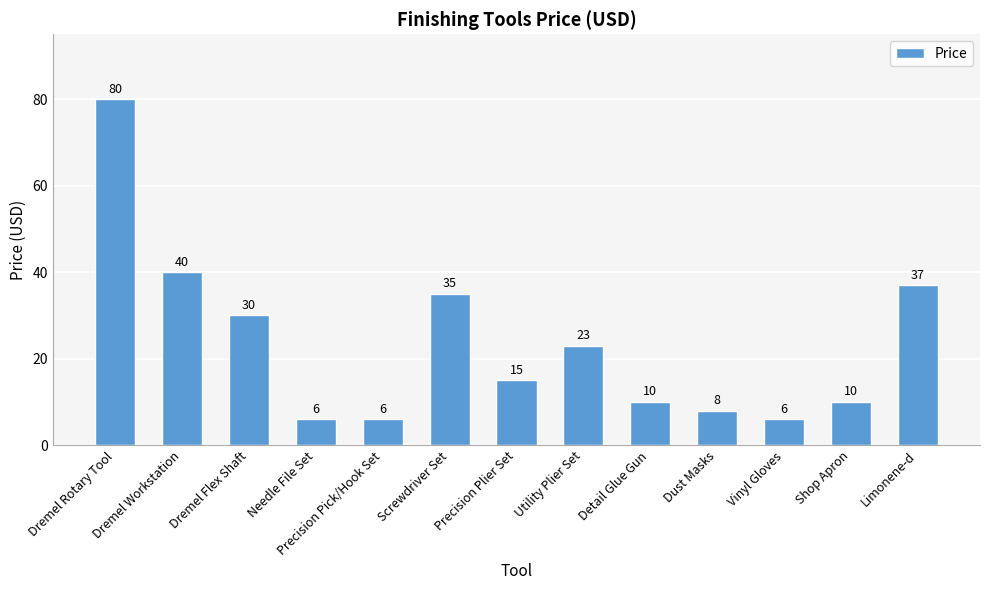

Are the bars horizontal?

No